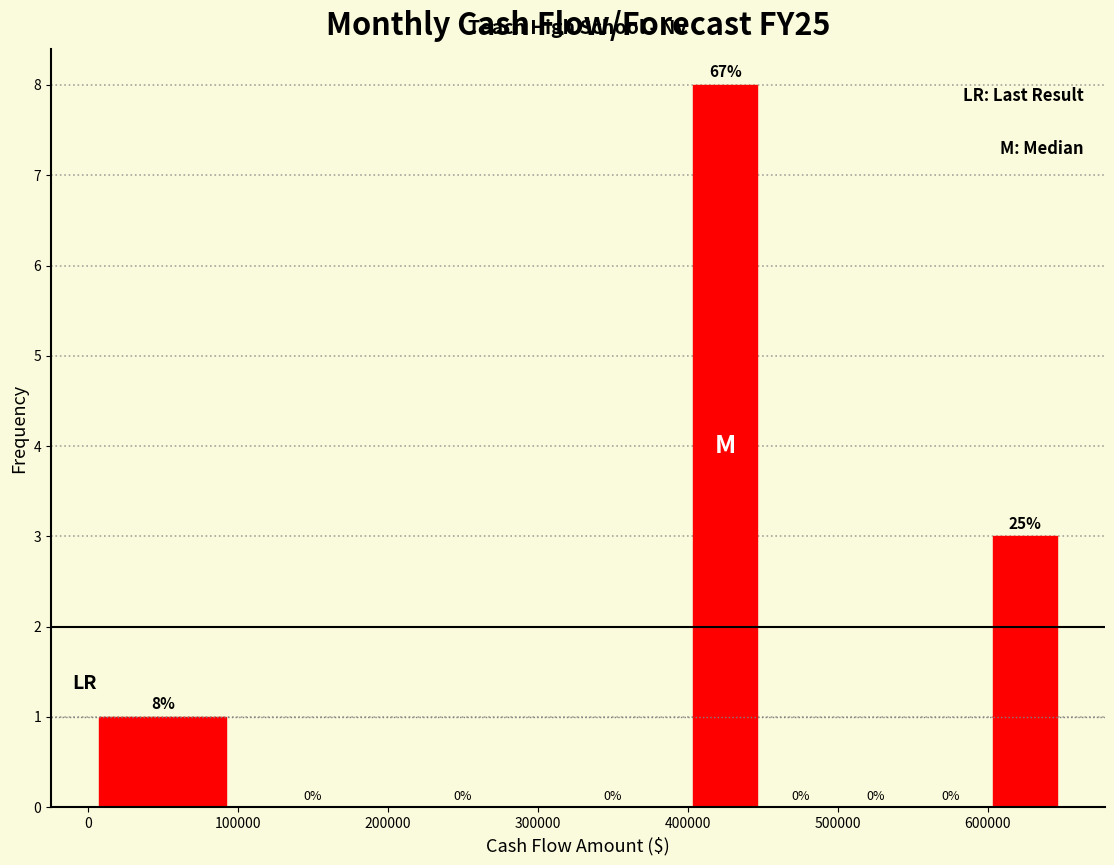

Which range on the x-axis has the tallest bar?

400000 to 450000